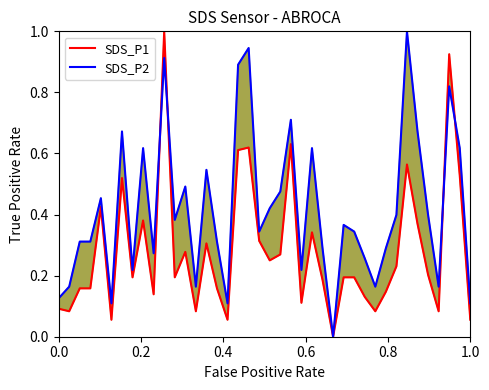

The SDS_P1 series shows 0.0 at 1.0. True or false?

False